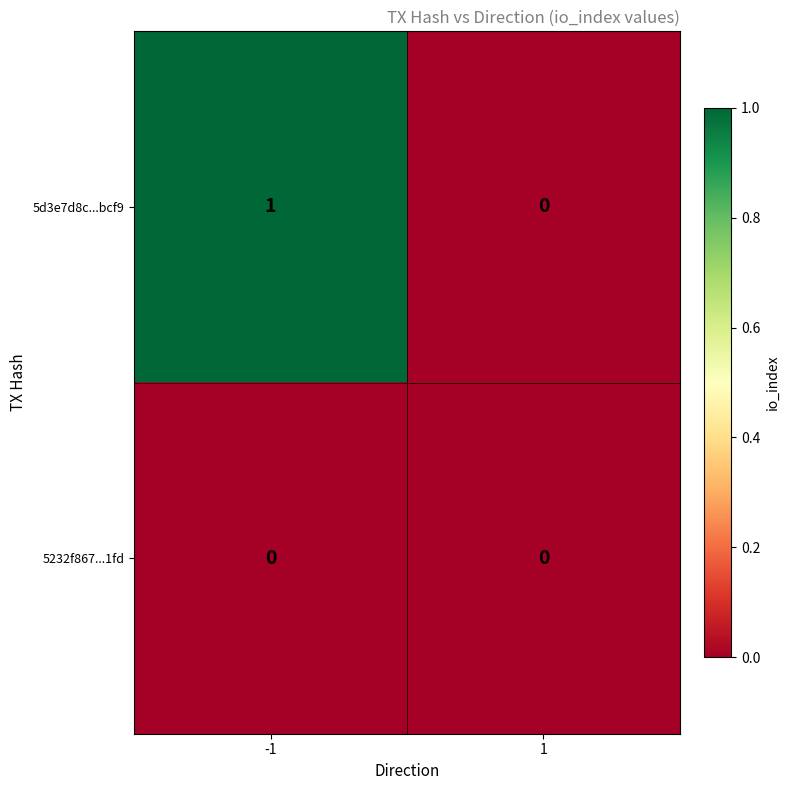

The value of 5d3e7d8c...bcf9 at -1 is 1. True or false?

True